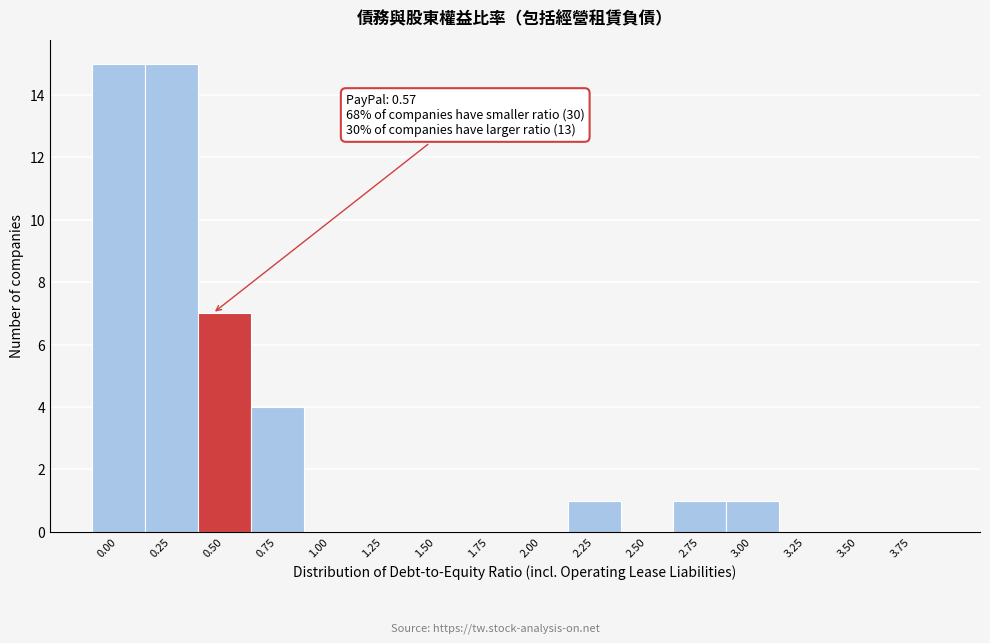

Reading right to left, extract all data points from this chart.

3.75=0	3.50=0	3.25=0	3.00=1	2.75=1	2.50=0	2.25=1	2.00=0	1.75=0	1.50=0	1.25=0	1.00=0	0.75=4	0.50=7	0.25=15	0.00=15